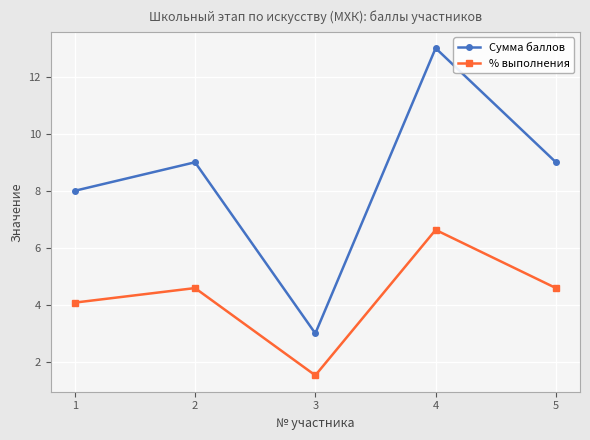

List the series in order of their overall mean, lowest first.

% выполнения, Сумма баллов